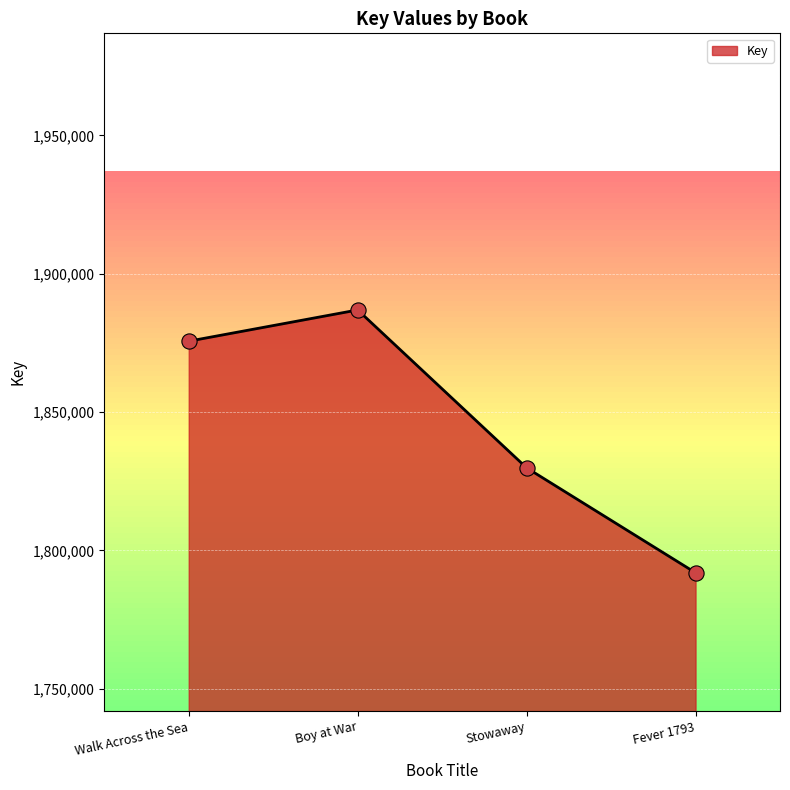

Which has a higher value, Stowaway or Fever 1793?

Stowaway